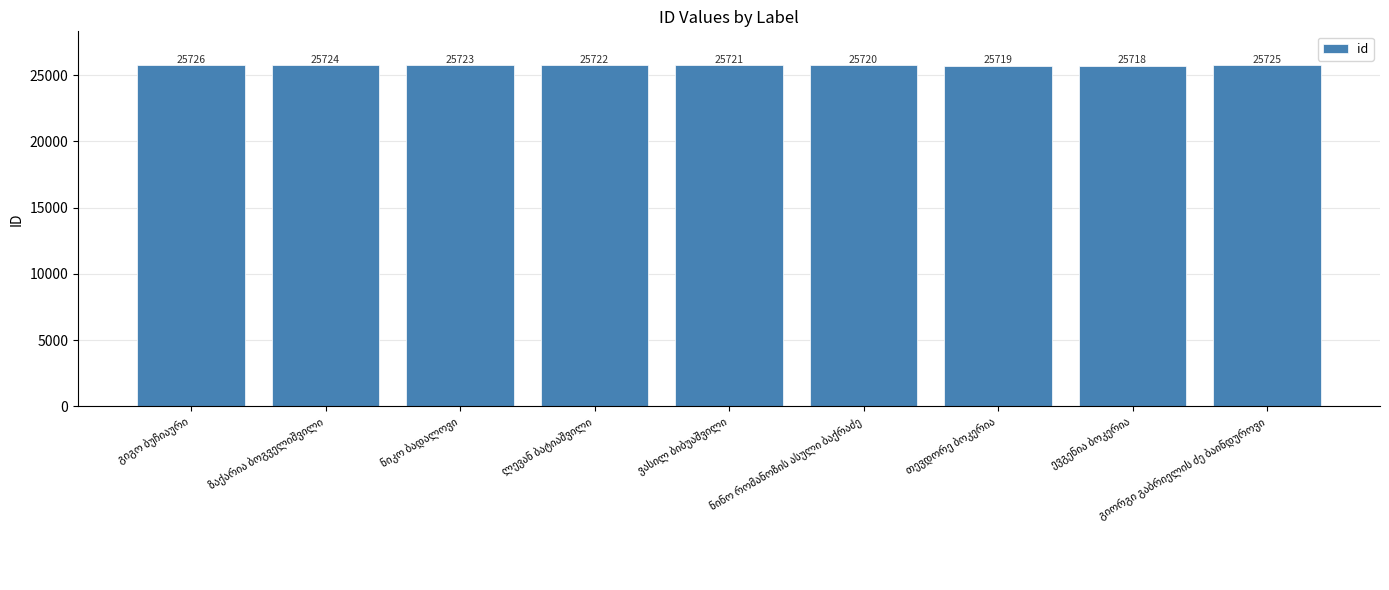

What is the difference between the maximum and minimum values?

8